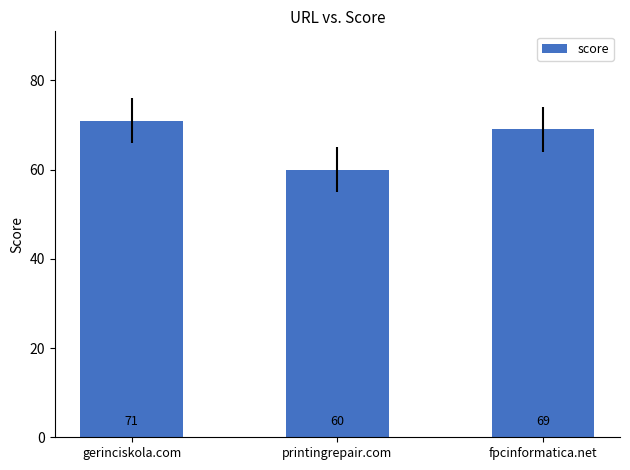

How many values are below 69?

1